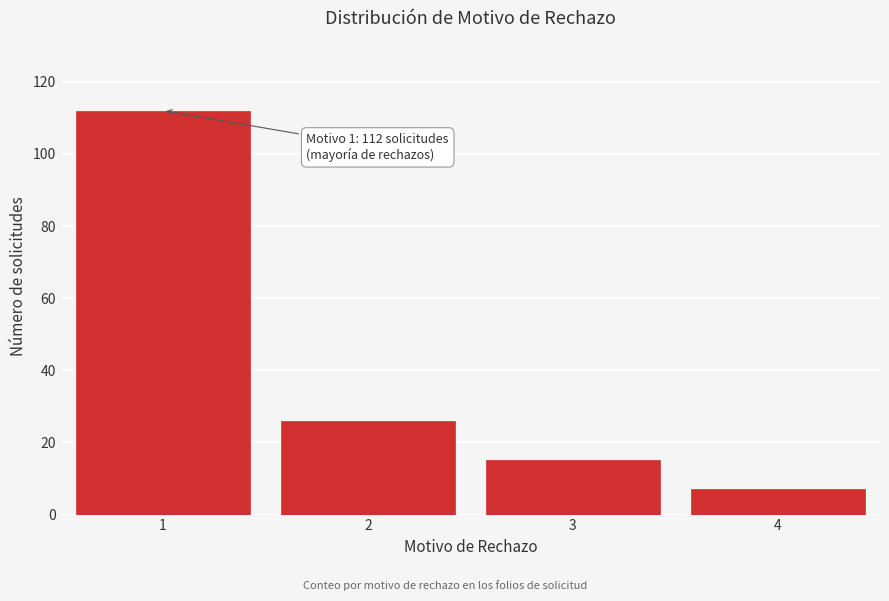

Reading left to right, list all the values displayed in this chart.

112	26	15	7